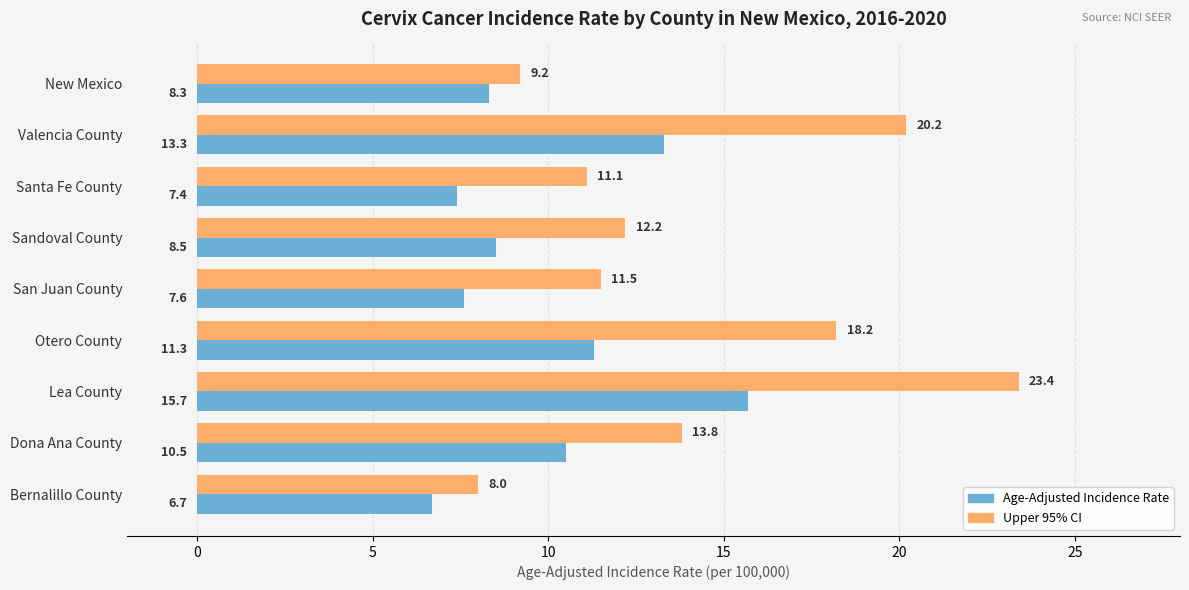

Between New Mexico and Bernalillo County, which series saw the biggest shift?

Age-Adjusted Incidence Rate